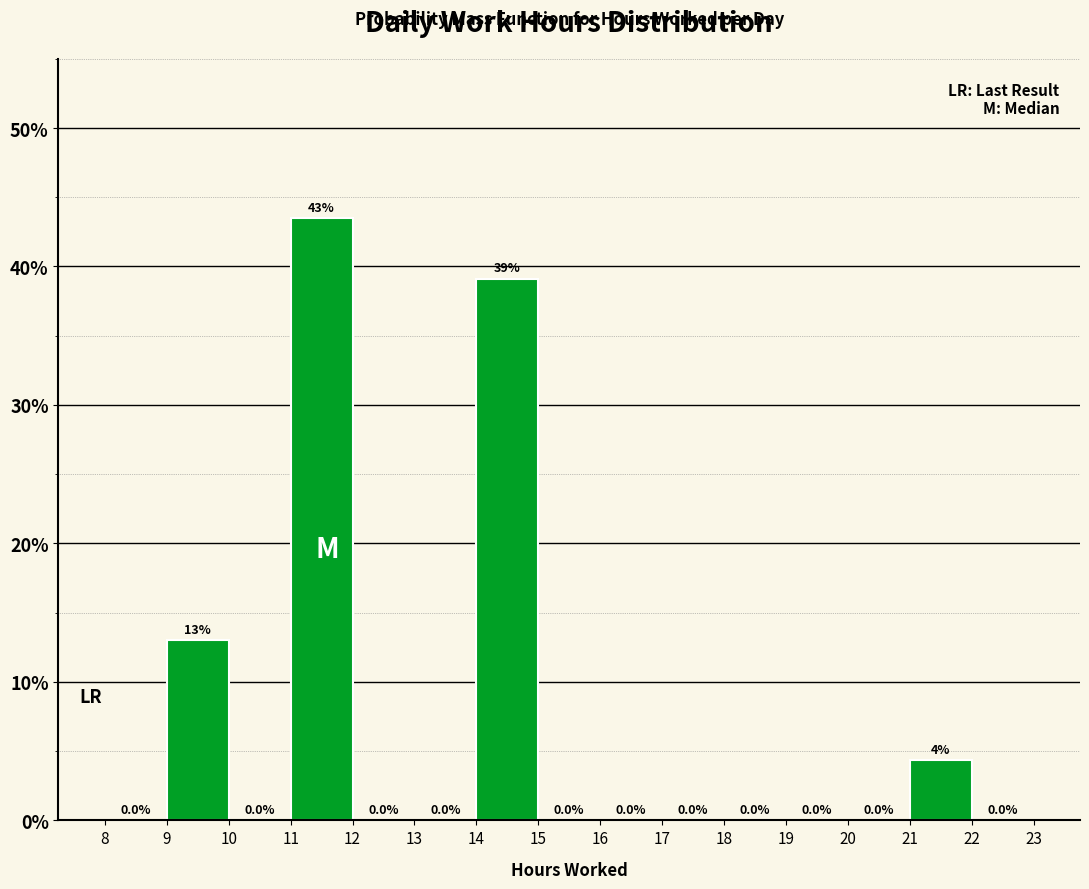

Which range on the x-axis has the tallest bar?

11 to 12